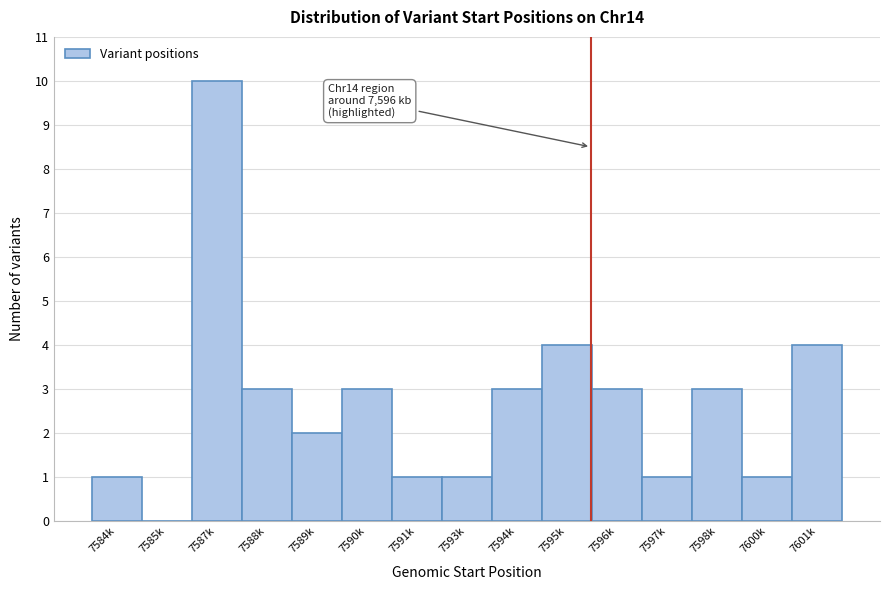

Reading left to right, what are all the values shown in this chart?

7584k=1	7585k=0	7587k=10	7588k=3	7589k=2	7590k=3	7591k=1	7593k=1	7594k=3	7595k=4	7596k=3	7597k=1	7598k=3	7600k=1	7601k=4